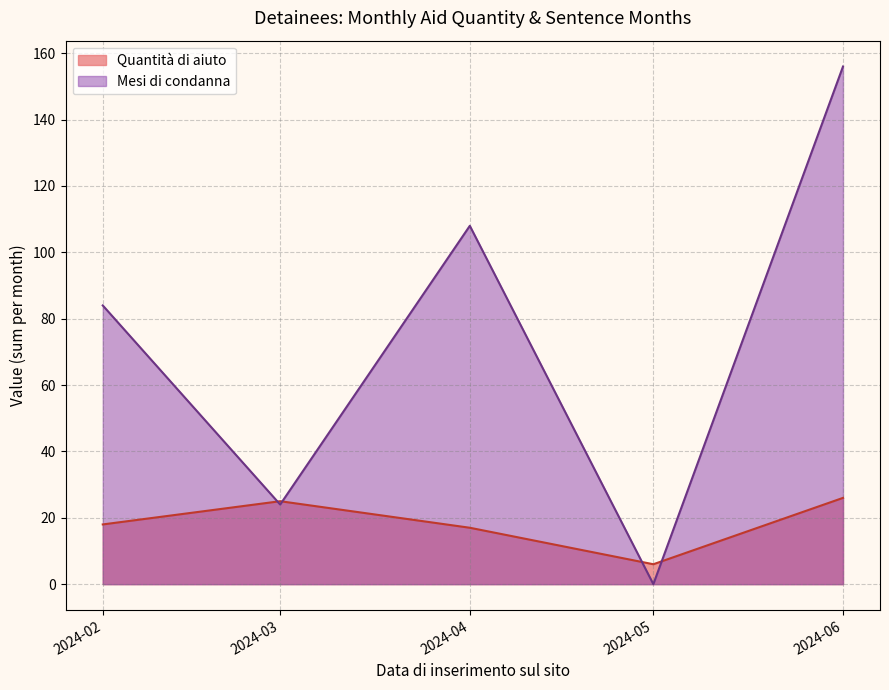

At which category is the sum across all series the highest?

2024-06